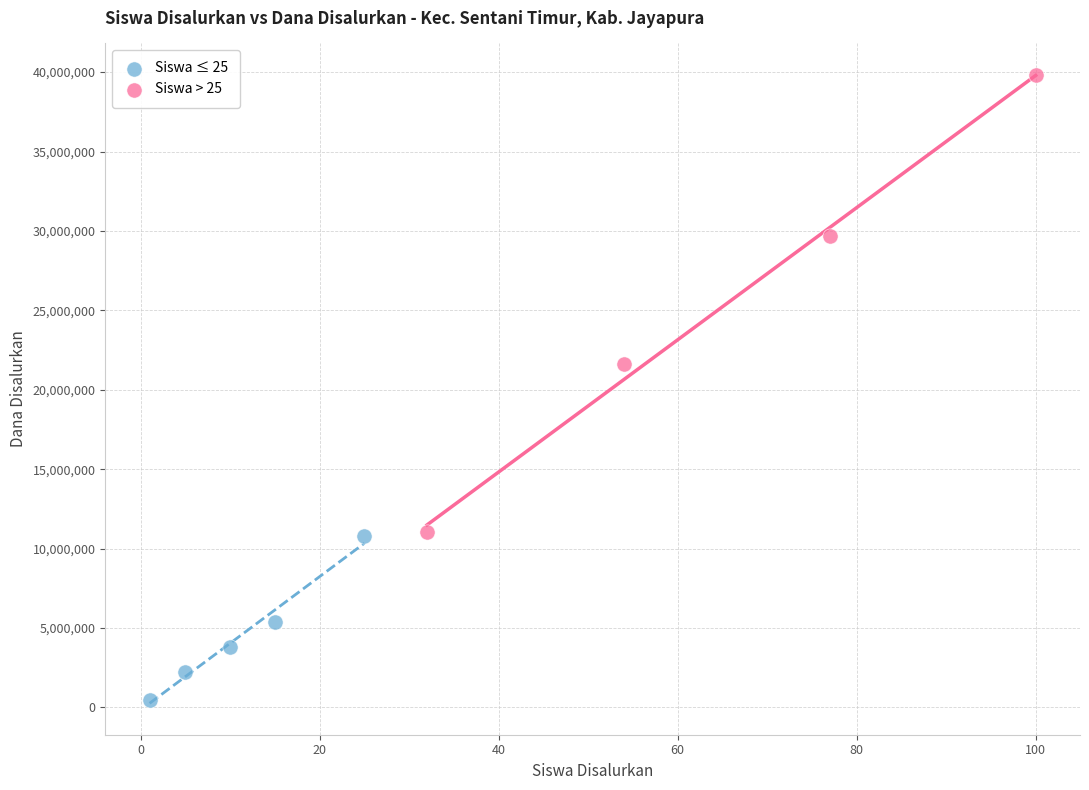

Which series contains the lowest Y value?

Siswa ≤ 25